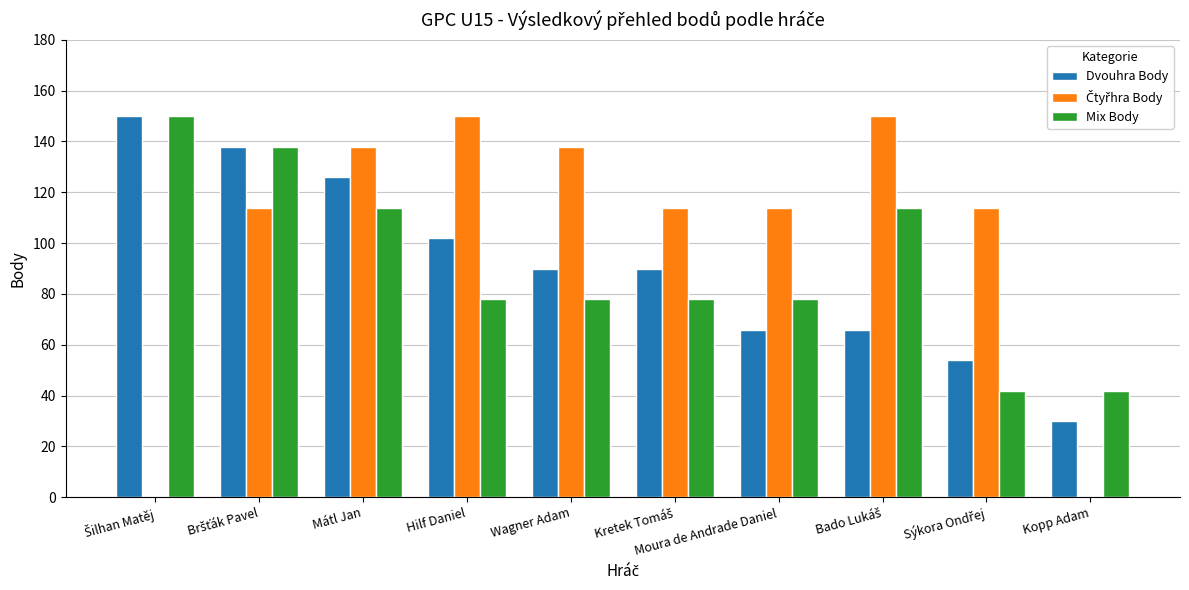

What is the sum of all Mix Body values?

912